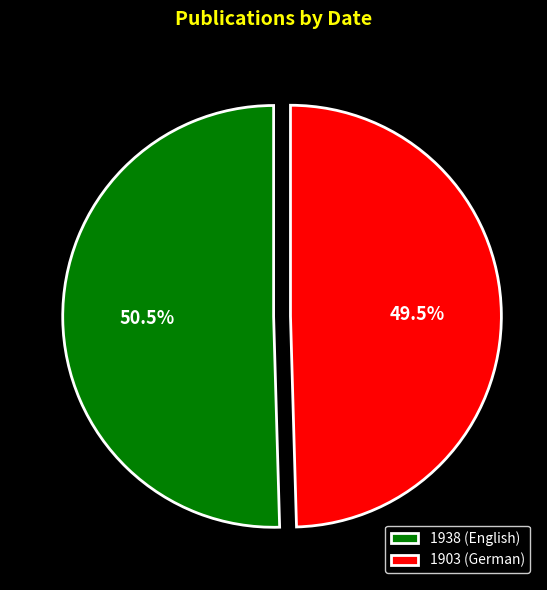

What percentage do 1903 (German) and 1938 (English) together represent?

100.0%